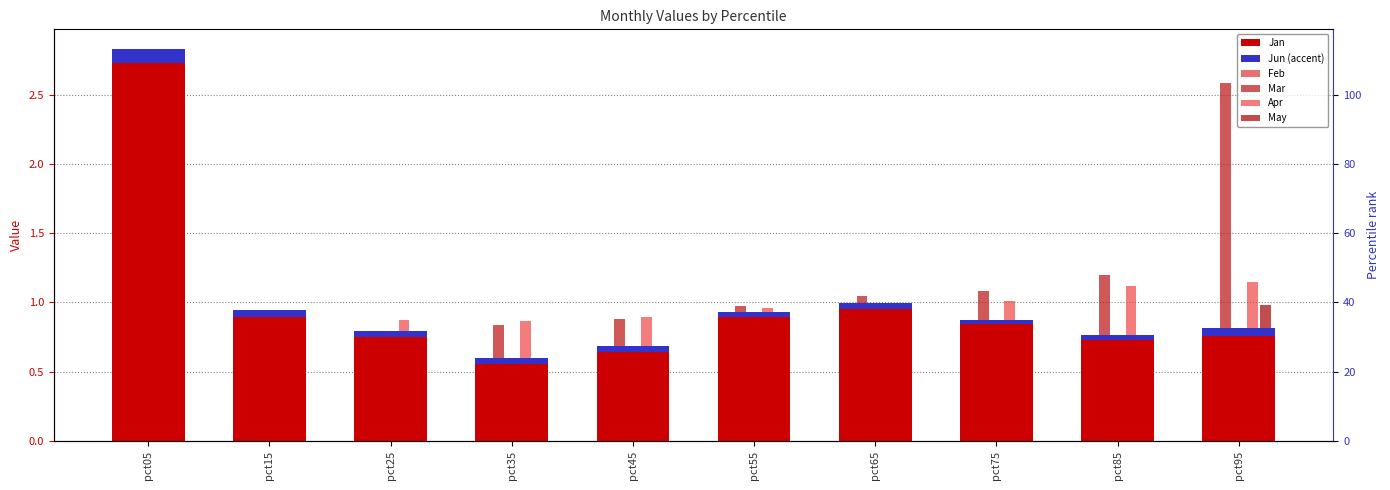

List the series in order of their peak value, lowest first.

Jun (accent), May, Feb, Apr, Mar, Jan